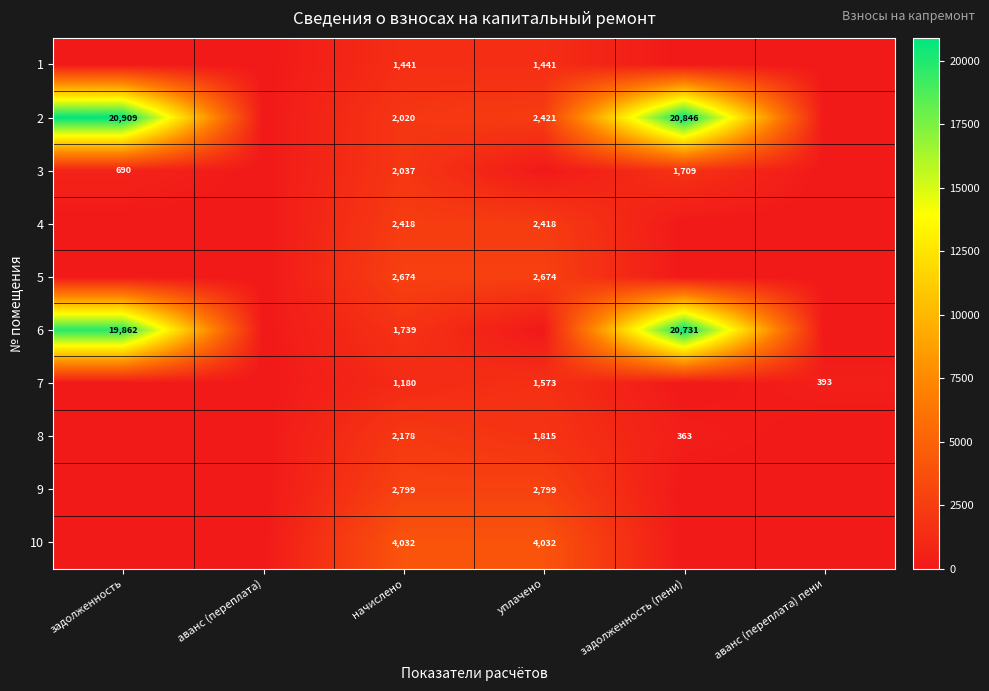

The value of 3 at задолженность (пени) is 1709. True or false?

True